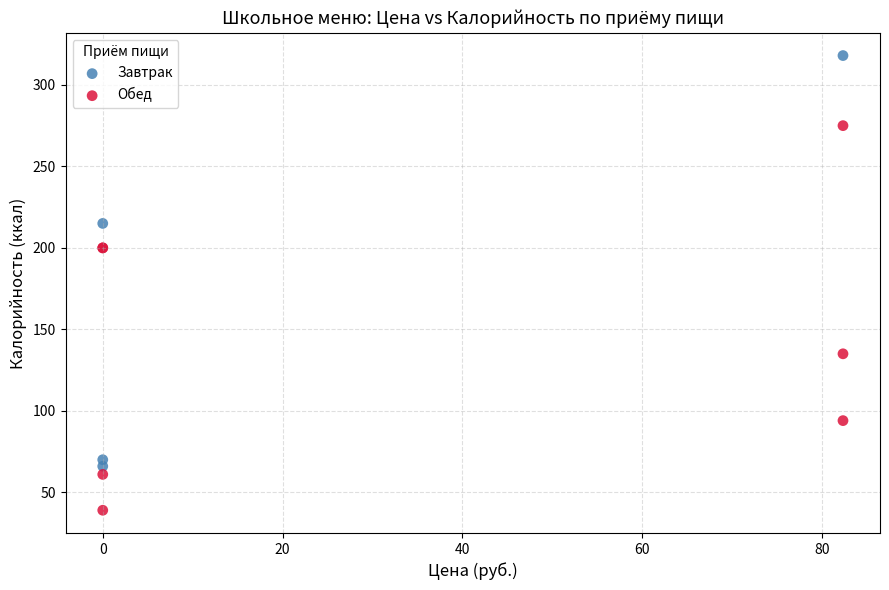

Which series contains the highest Y value?

Завтрак